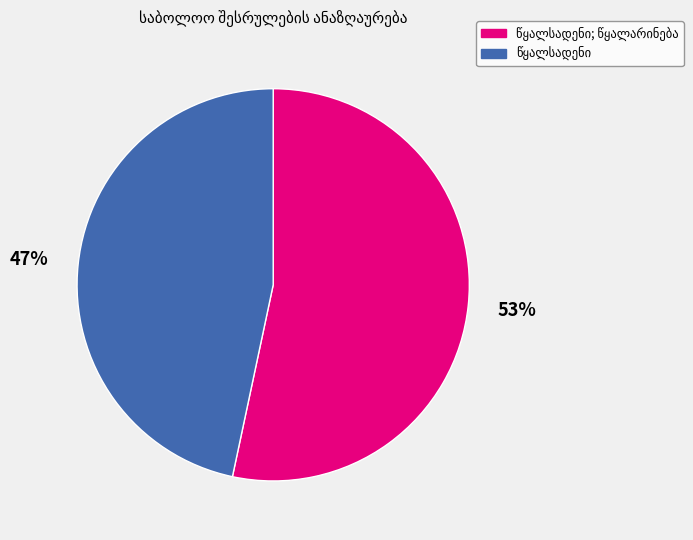

Is there any slice that represents more than half of the pie?

Yes